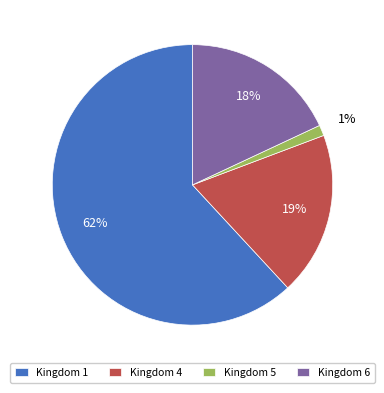

Is there a majority slice in this chart?

Yes